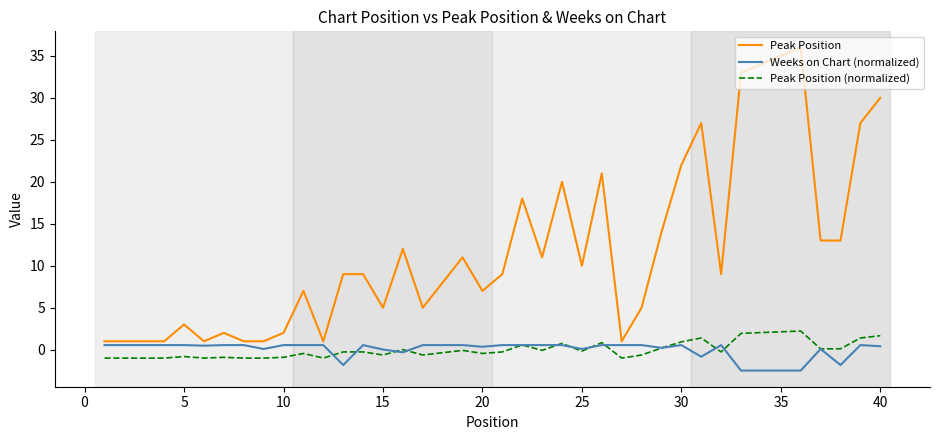

Which series has the widest spread of values?

Peak Position